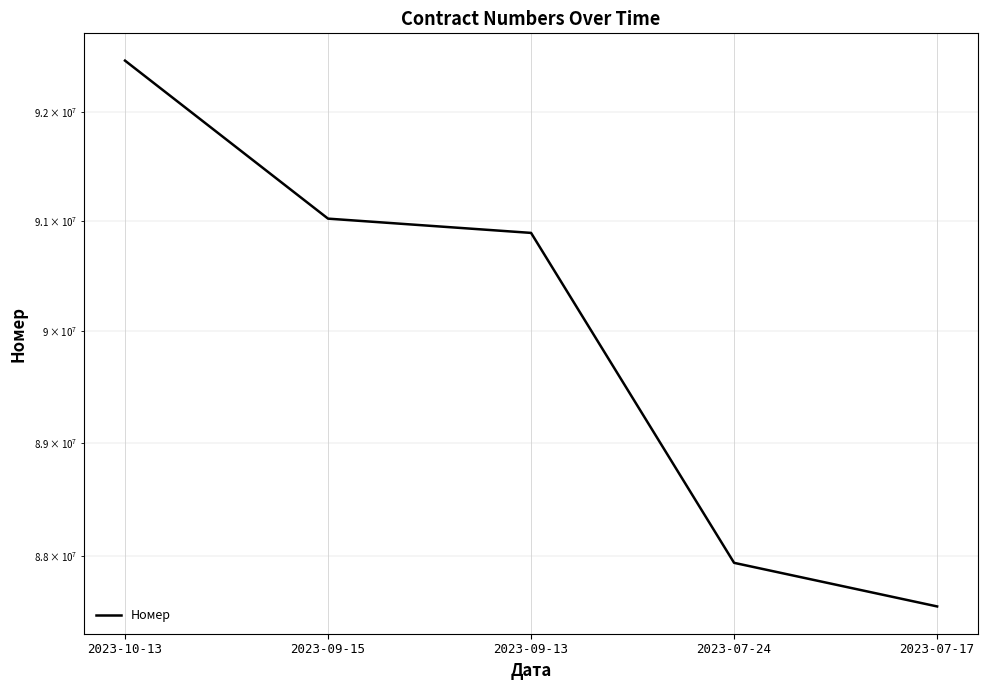

How many data points are less than 90890972?

2